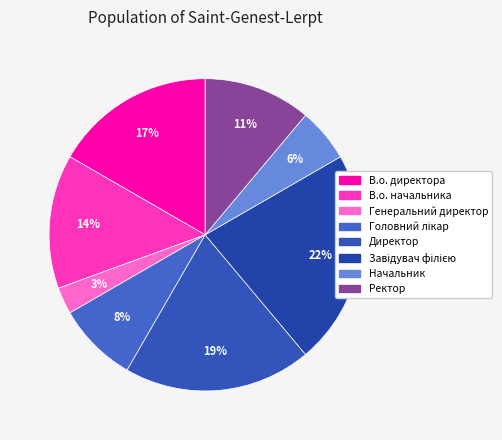

Is it true that В.о. начальника is 7% of the pie?

False